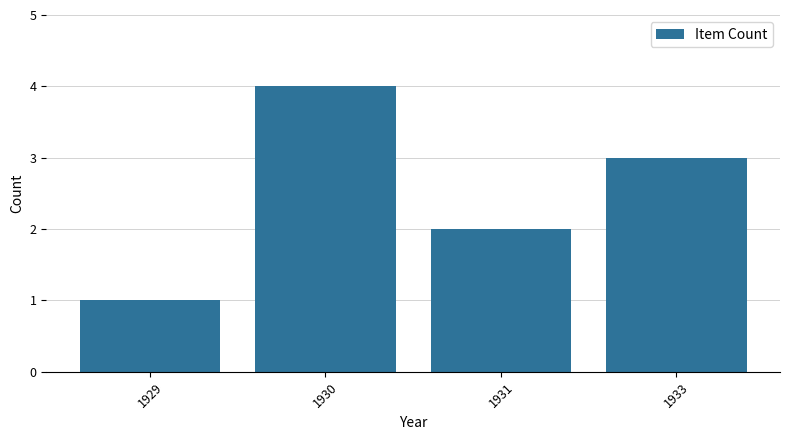

Does the chart contain any negative values?

No